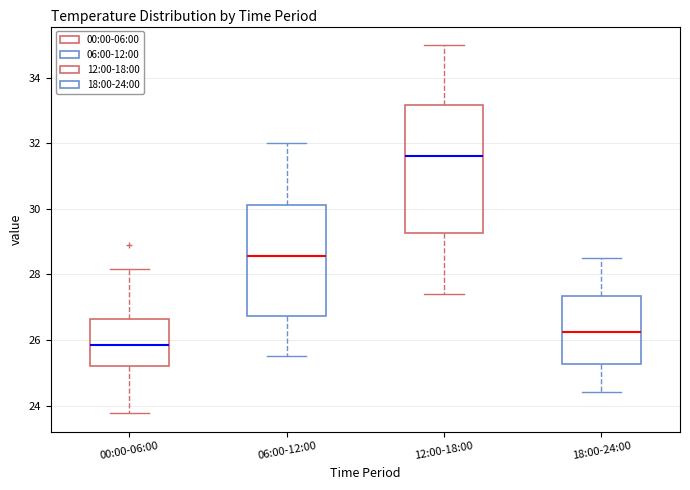

Reading left to right, transcribe this box plot: for each box, give where its median line is, the range the box spans, and where its two whiskers end, as read against the y-axis. The values are not printed on the chart, so give them approximately, as read against the axis.

00:00-06:00: median 25.8, box 25.2 to 26.6, whiskers 23.8 to 28.2
06:00-12:00: median 28.6, box 26.8 to 30.2, whiskers 25.6 to 32.0
12:00-18:00: median 31.6, box 29.2 to 33.2, whiskers 27.4 to 35.0
18:00-24:00: median 26.2, box 25.2 to 27.4, whiskers 24.4 to 28.6